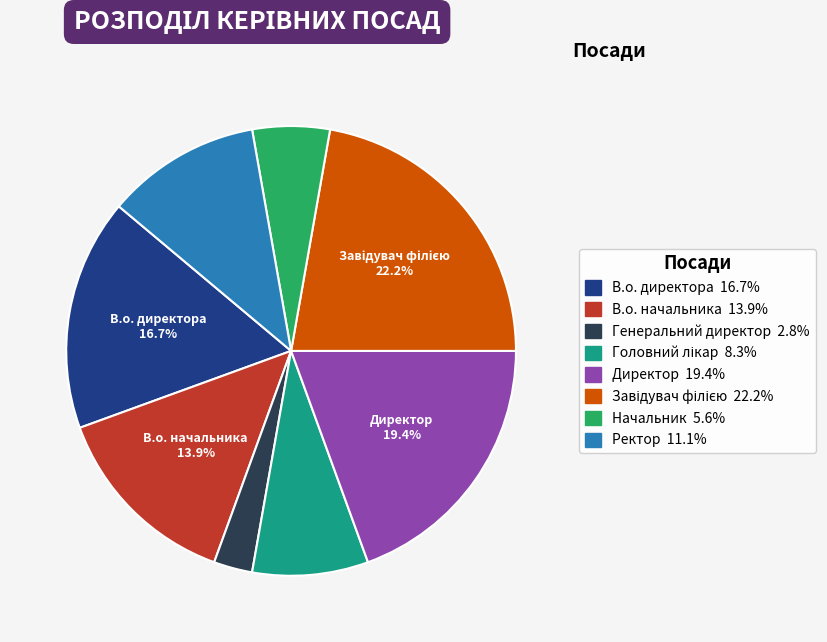

To the nearest percent, what is the average slice percentage?

12%